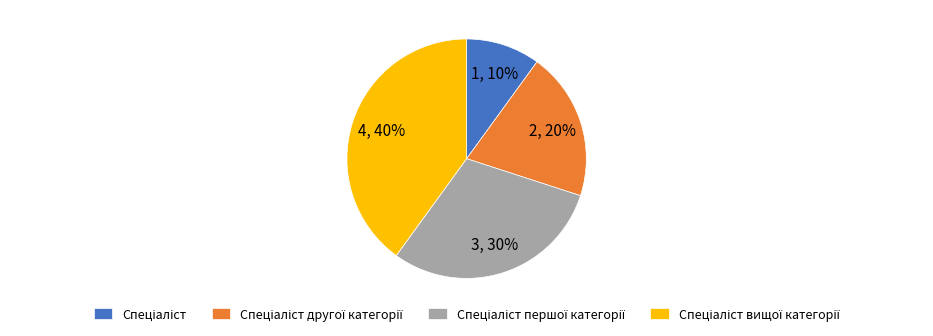

Is there a majority slice in this chart?

No